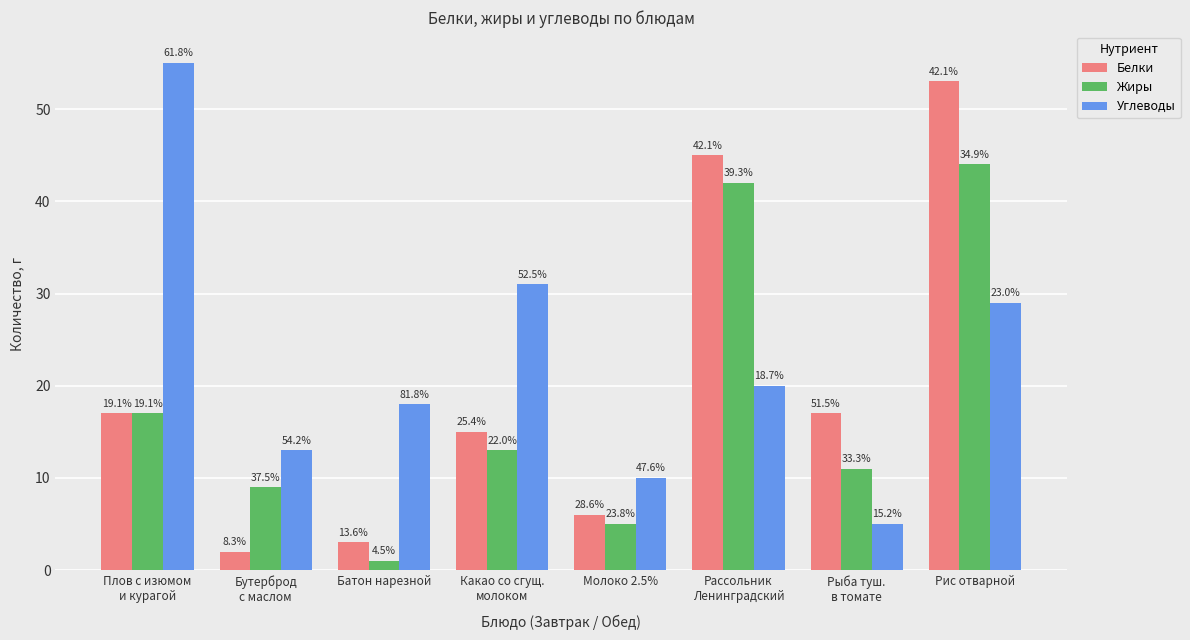

What position from the right is Плов с изюмом
и курагой?

8